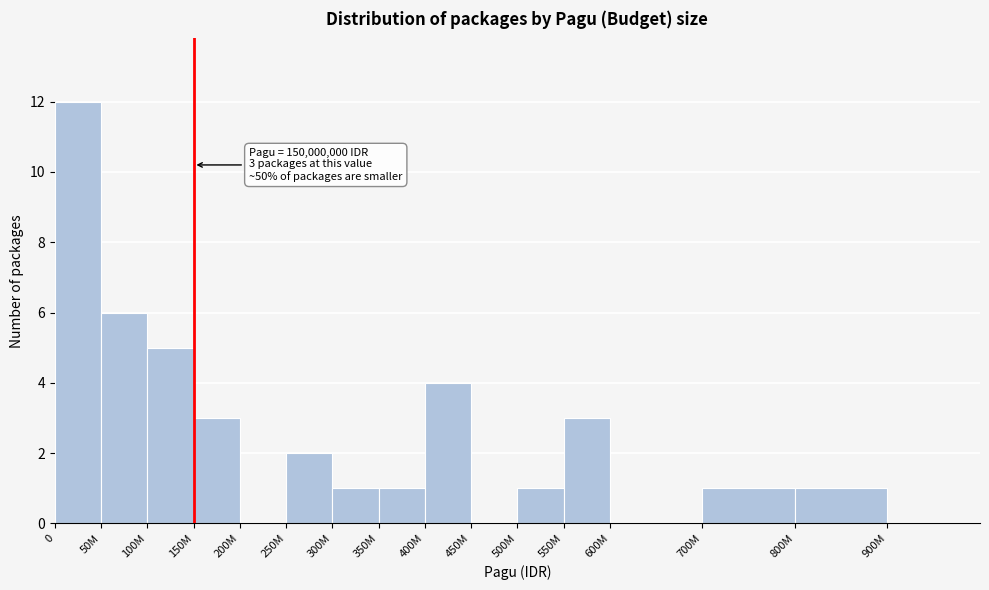

Reading right to left, what are all the values shown in this chart?

900M=0	800M=1	700M=1	600M=0	550M=3	500M=1	450M=0	400M=4	350M=1	300M=1	250M=2	200M=0	150M=3	100M=5	50M=6	0=12